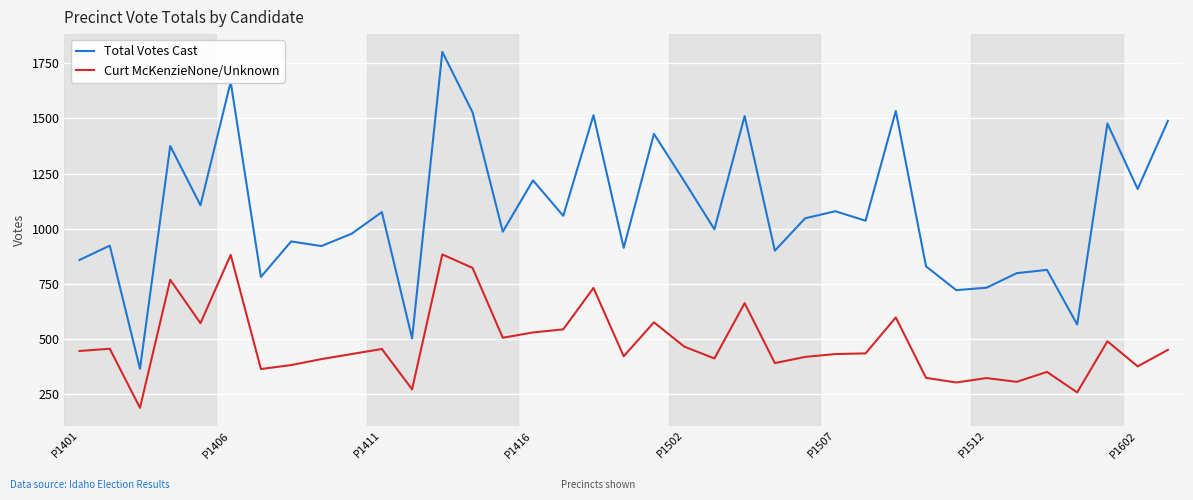

What is the smallest value displayed?

187